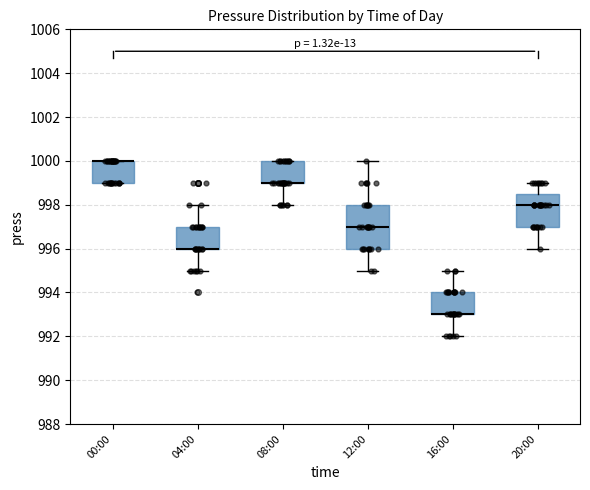

Which box is the tallest, from its lower edge to its upper edge?

12:00